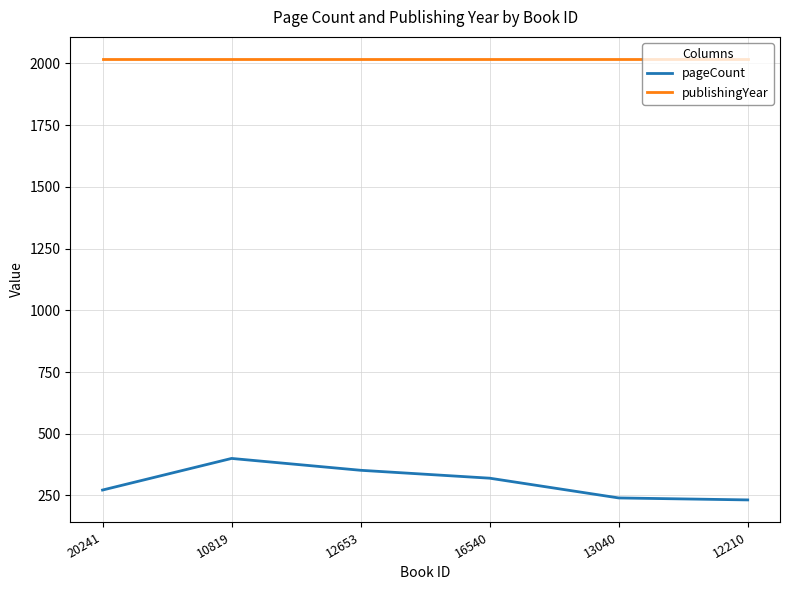

True or false: pageCount and publishingYear intersect in this chart.

False